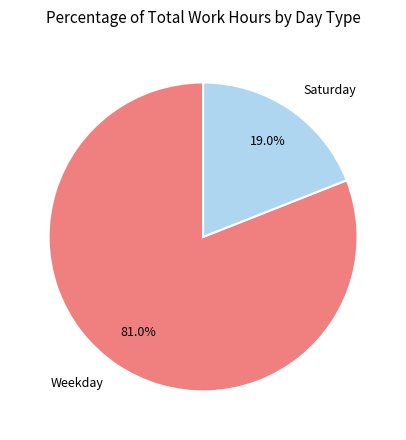

Is there a majority slice in this chart?

Yes